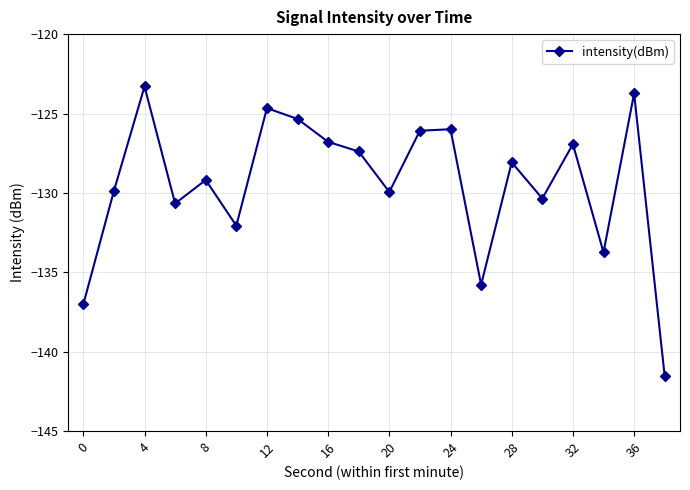

What is the minimum value shown in the chart?

-141.5